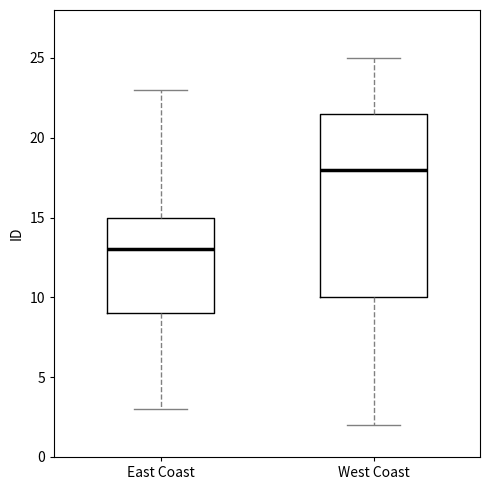

Reading left to right, read every box against the y-axis: the position of its median line, the range the box covers, and the ends of its whiskers. The values are not printed on the chart, so give them approximately, as read against the axis.

East Coast: median 13.0, box 9.0 to 15.0, whiskers 3.0 to 23.0
West Coast: median 18.0, box 10.0 to 21.5, whiskers 2.0 to 25.0